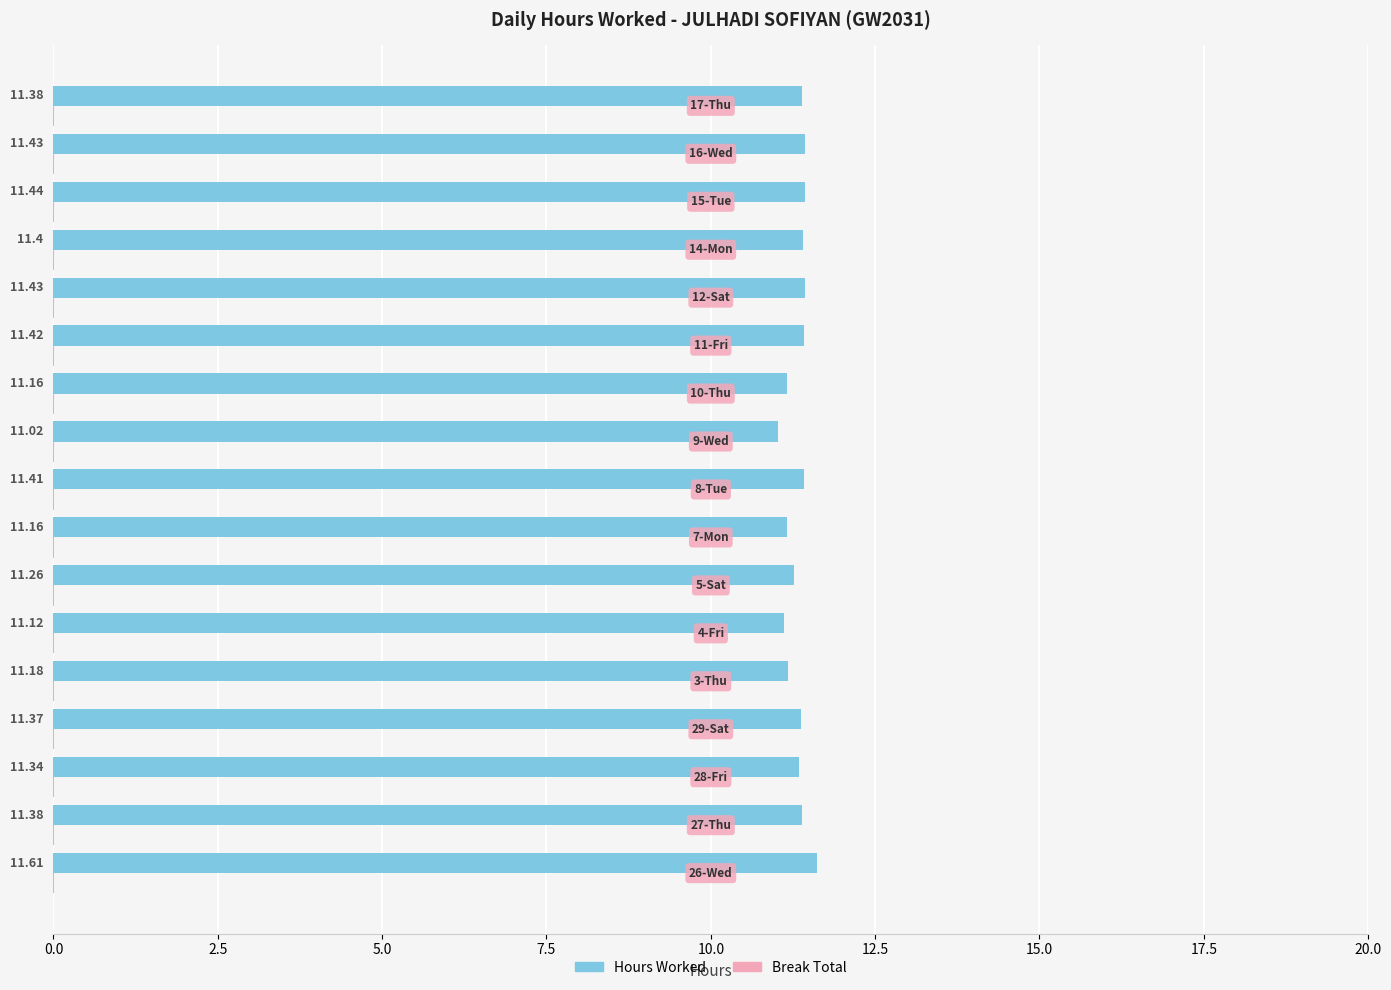

Which series has the largest total across all categories?

Hours Worked